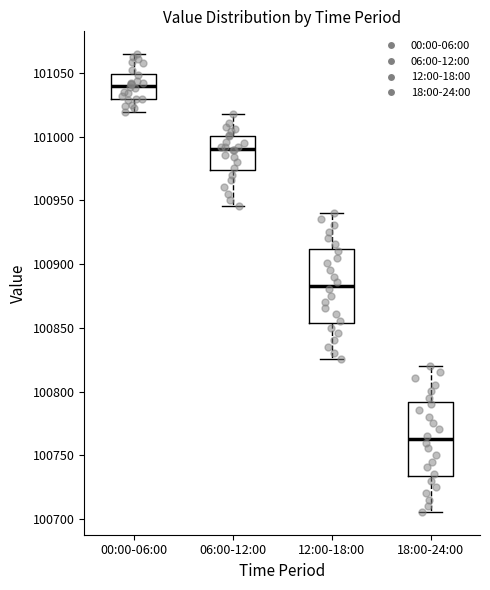

Which box's median line is the highest?

00:00-06:00